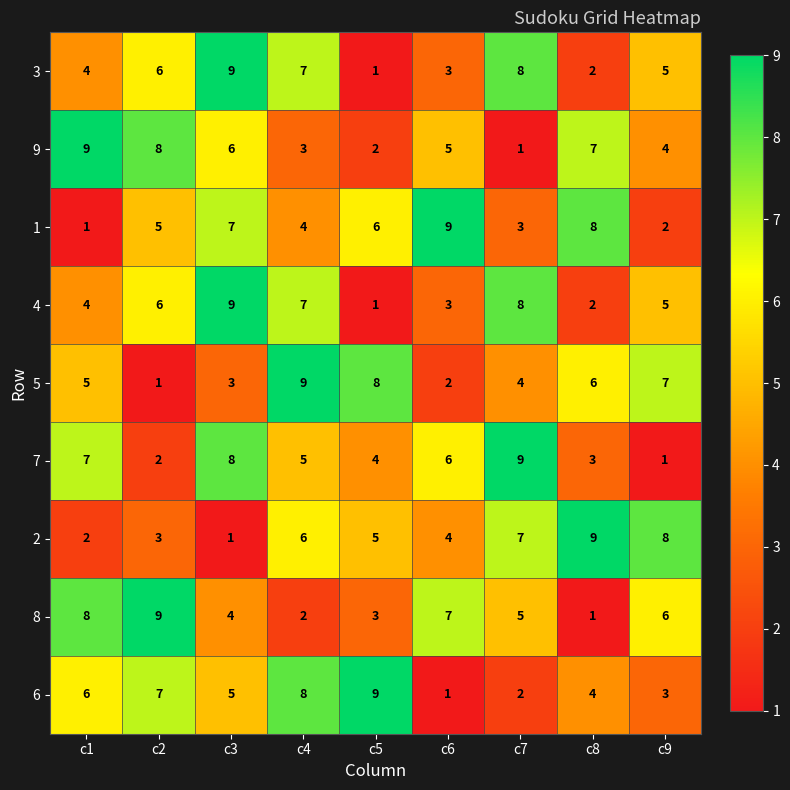

How many series are shown in this chart?

9